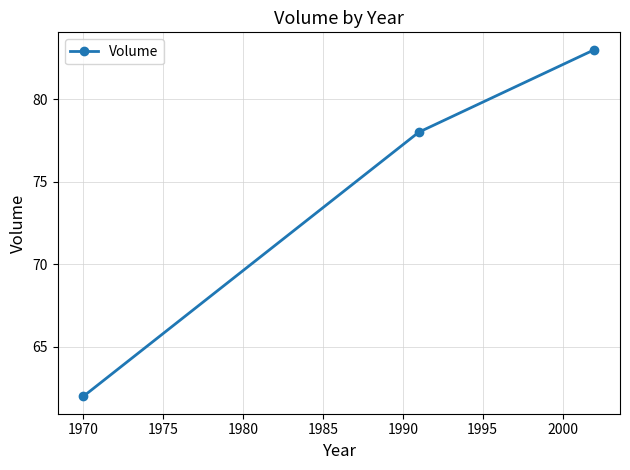

What is the smallest value displayed?

62